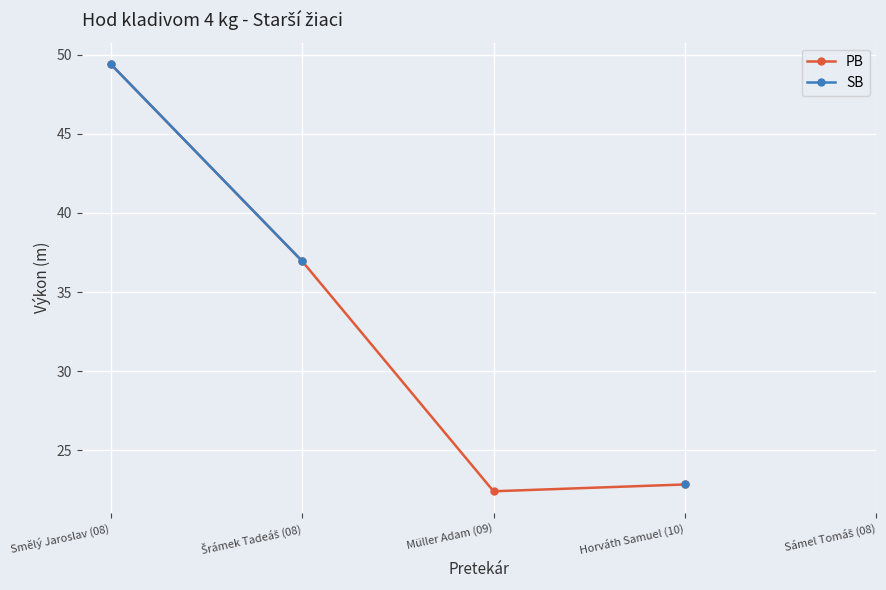

True or false: PB and SB cross at least once.

False